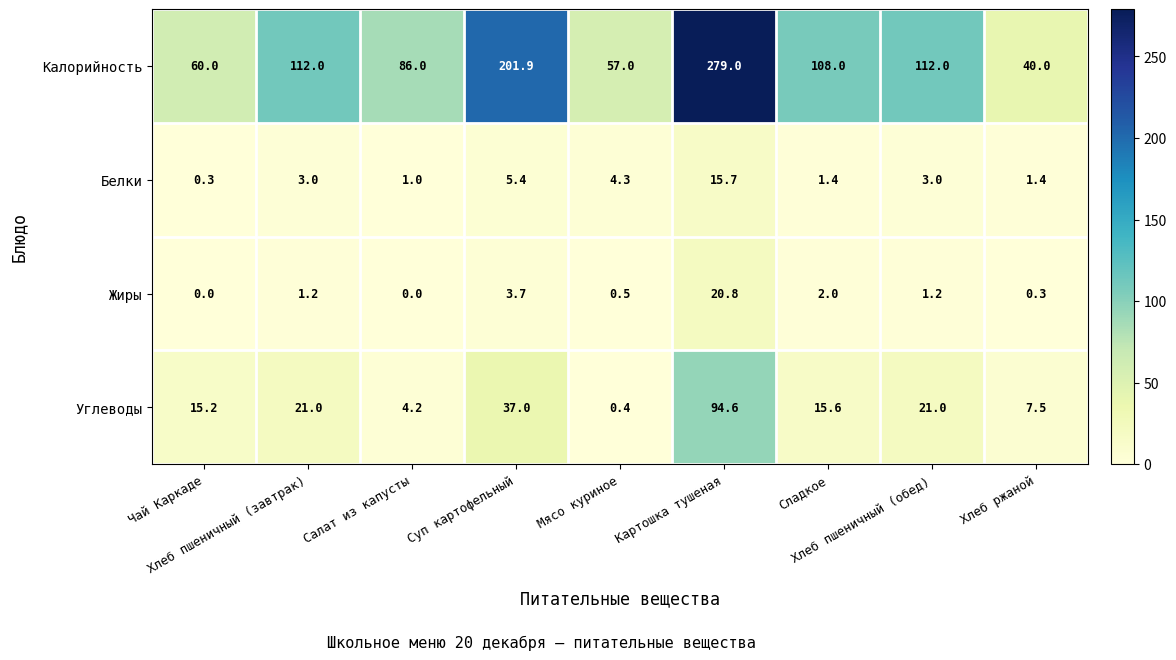

Rank the series by their maximum value, from lowest to highest.

Белки, Жиры, Углеводы, Калорийность